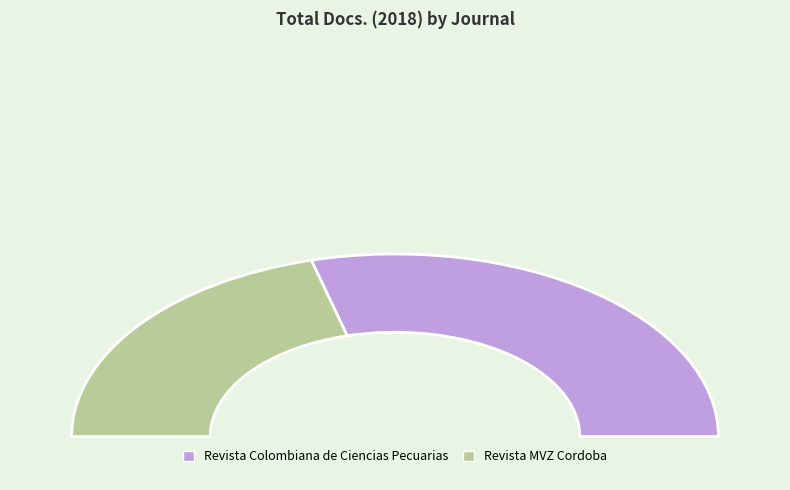

Which slice is the largest?

Revista Colombiana de Ciencias Pecuarias